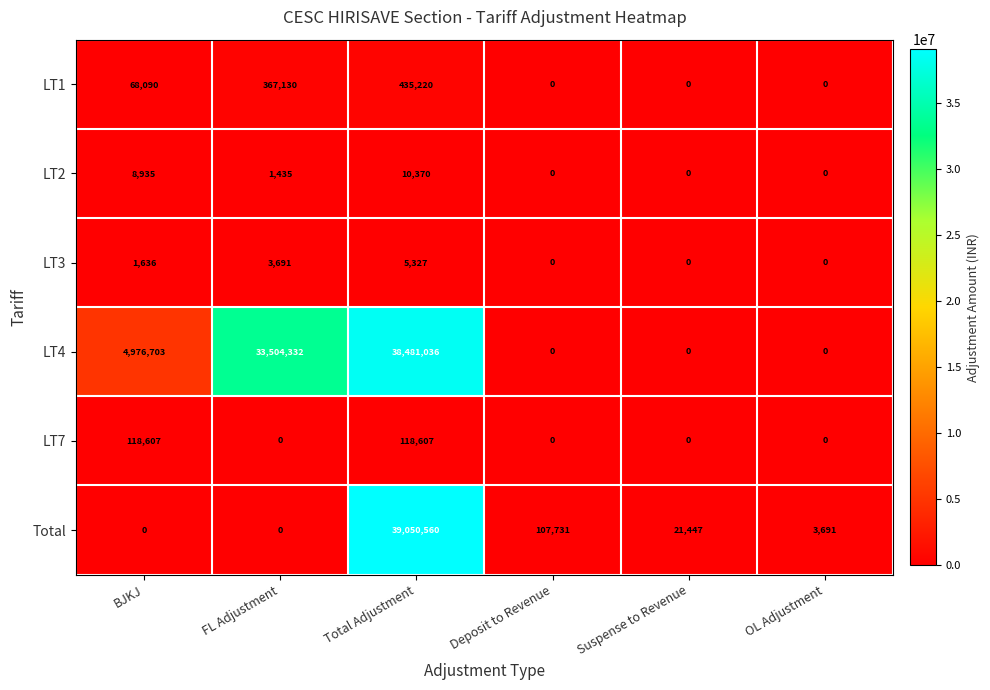

True or false: LT4 has a value of 38481036 at Total Adjustment.

True